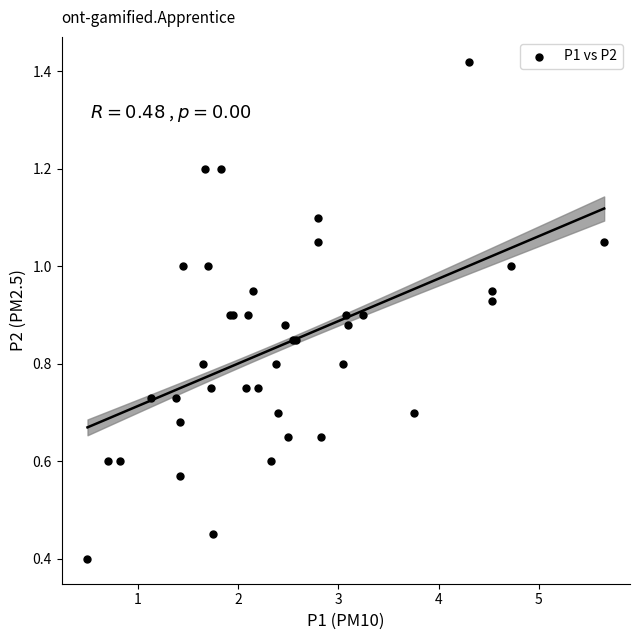

What Y value in the scatter plot is closest to 0?

0.4